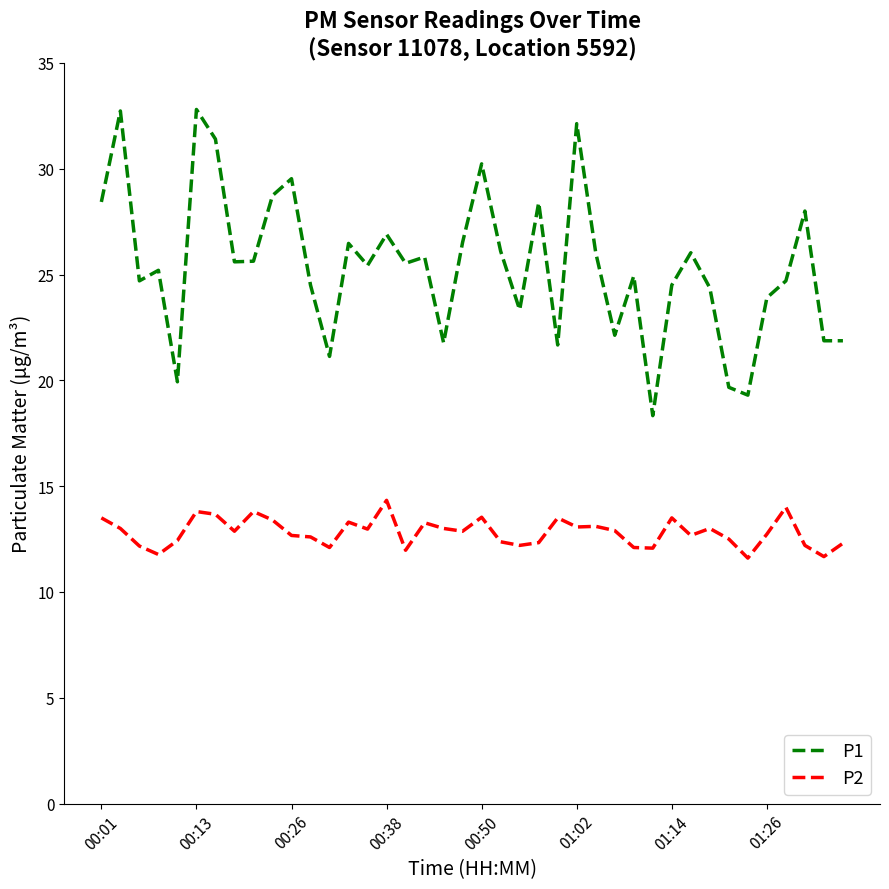

How many lines are shown in the chart?

2